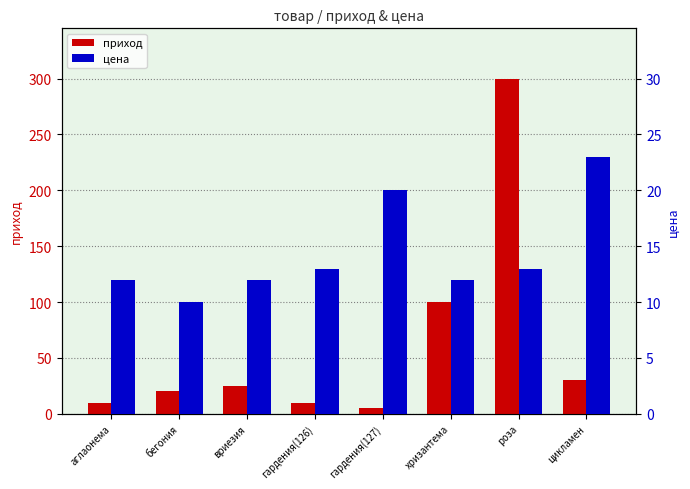

List the series in order of their overall mean, lowest first.

цена, приход